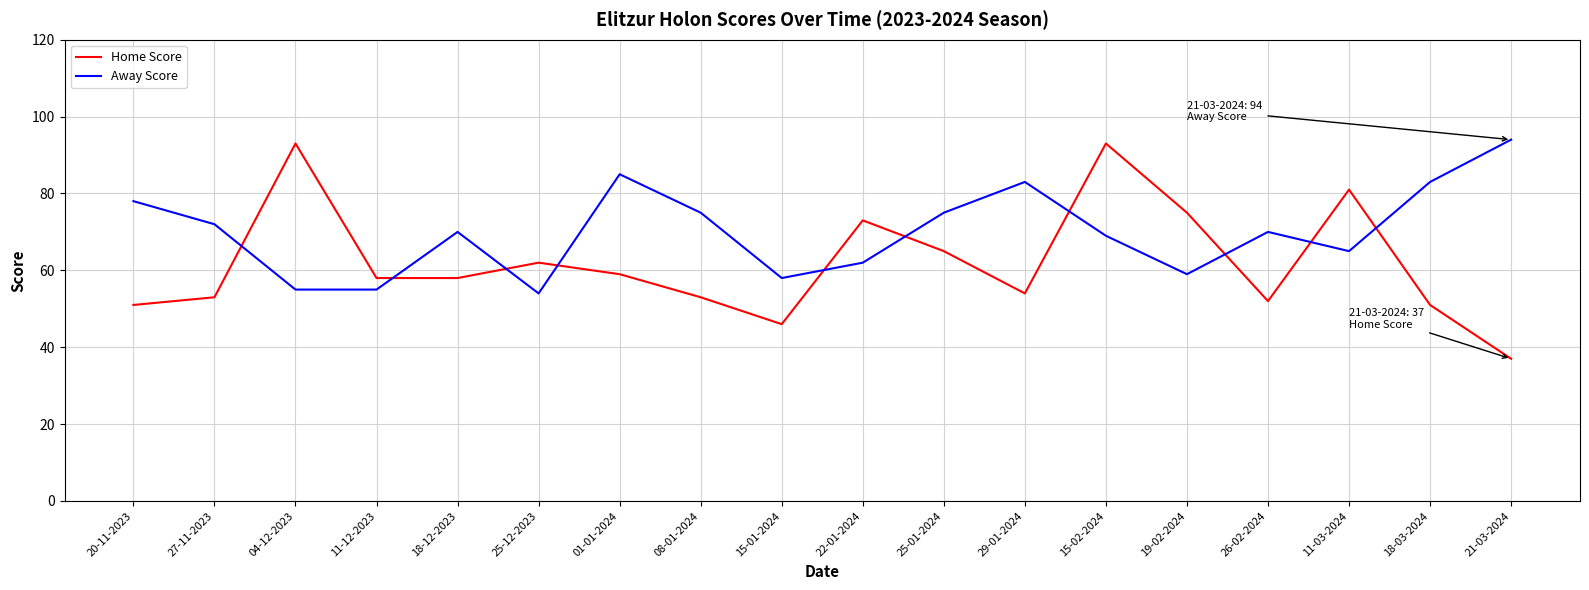

At which category does Away Score reach its first local peak?

18-12-2023